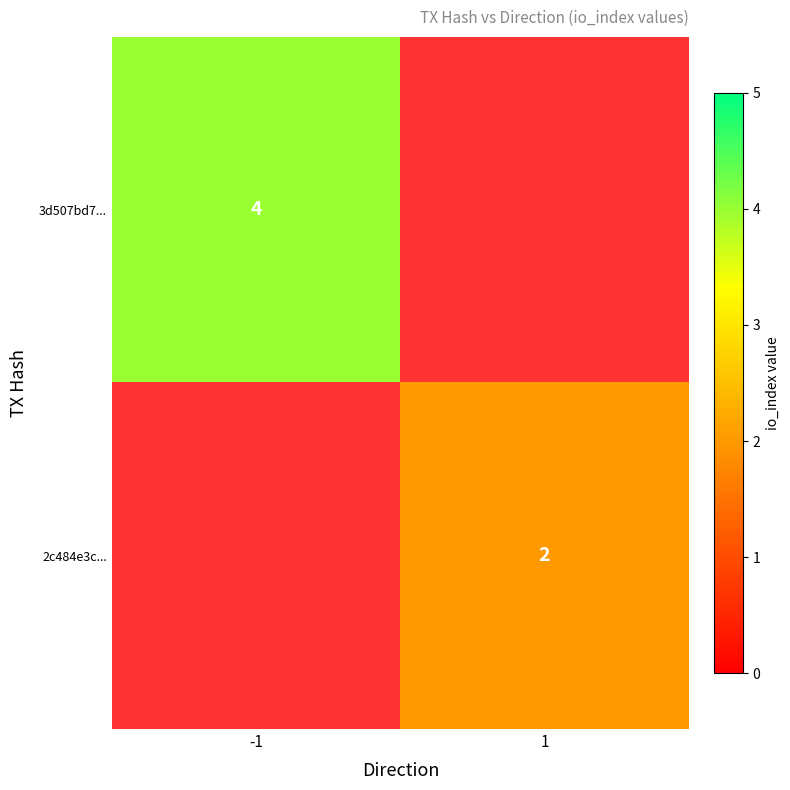

True or false: 2c484e3c... has a value of 3 at 1.

False